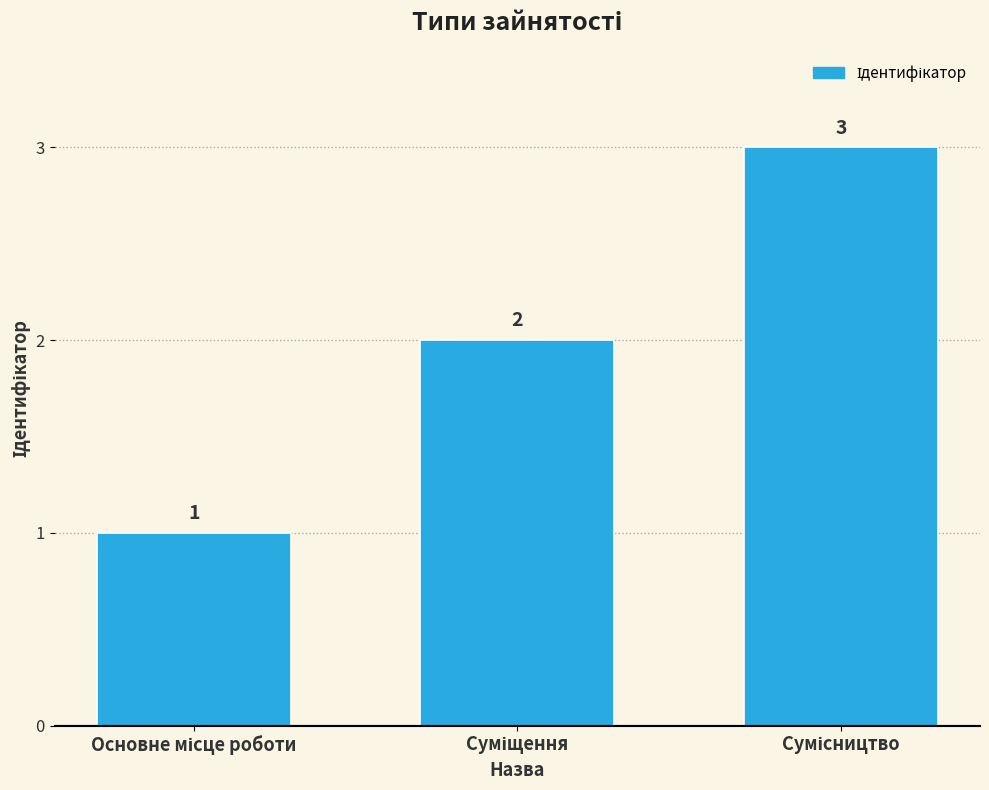

What is the value of the 3rd bar from the left?

3